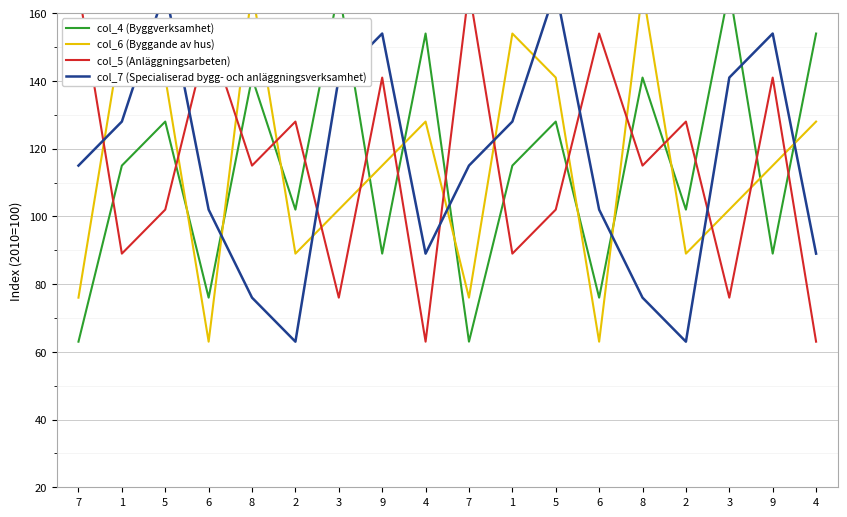

What is the smallest value displayed?

63